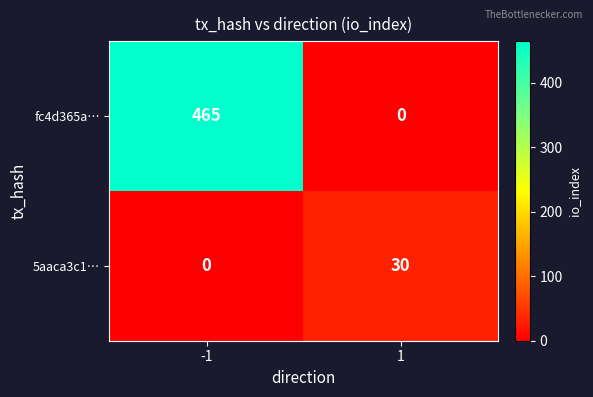

Reading left to right, what are all the values shown in this chart?

fc4d365a…: -1=465	1=0
5aaca3c1…: -1=0	1=30